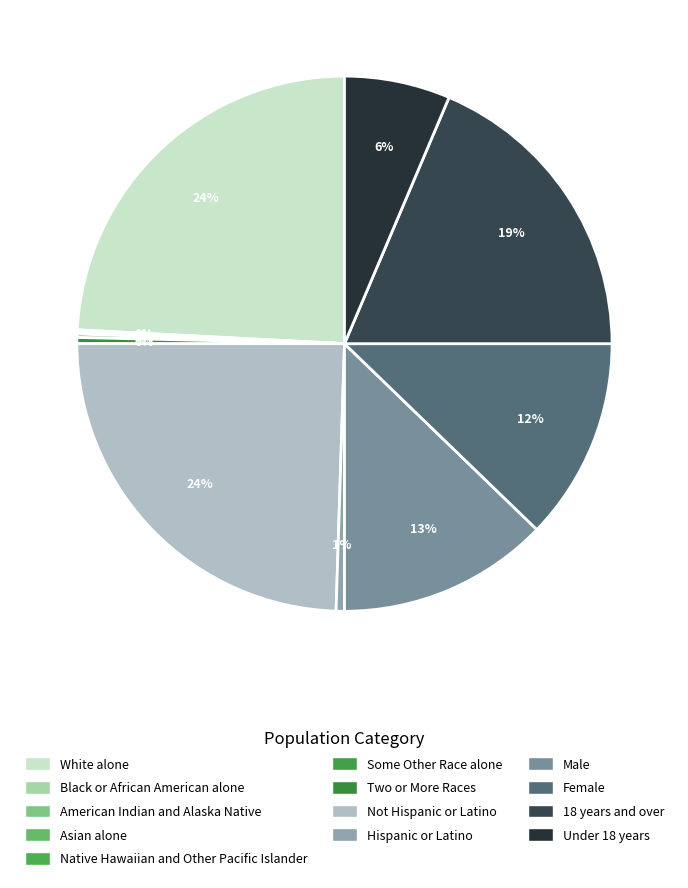

Between American Indian and Alaska Native and Some Other Race alone, which is larger?

Some Other Race alone